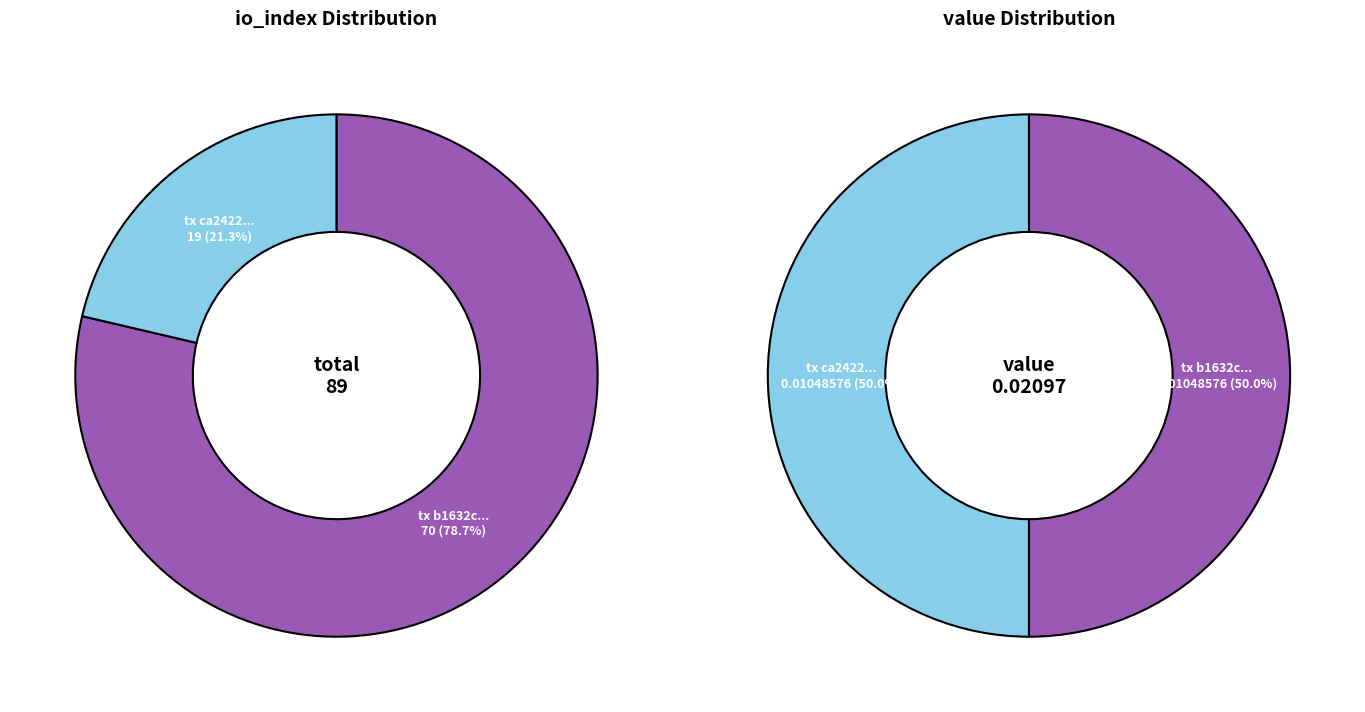

What percentage is the values_value slice, to the nearest percent?

50%